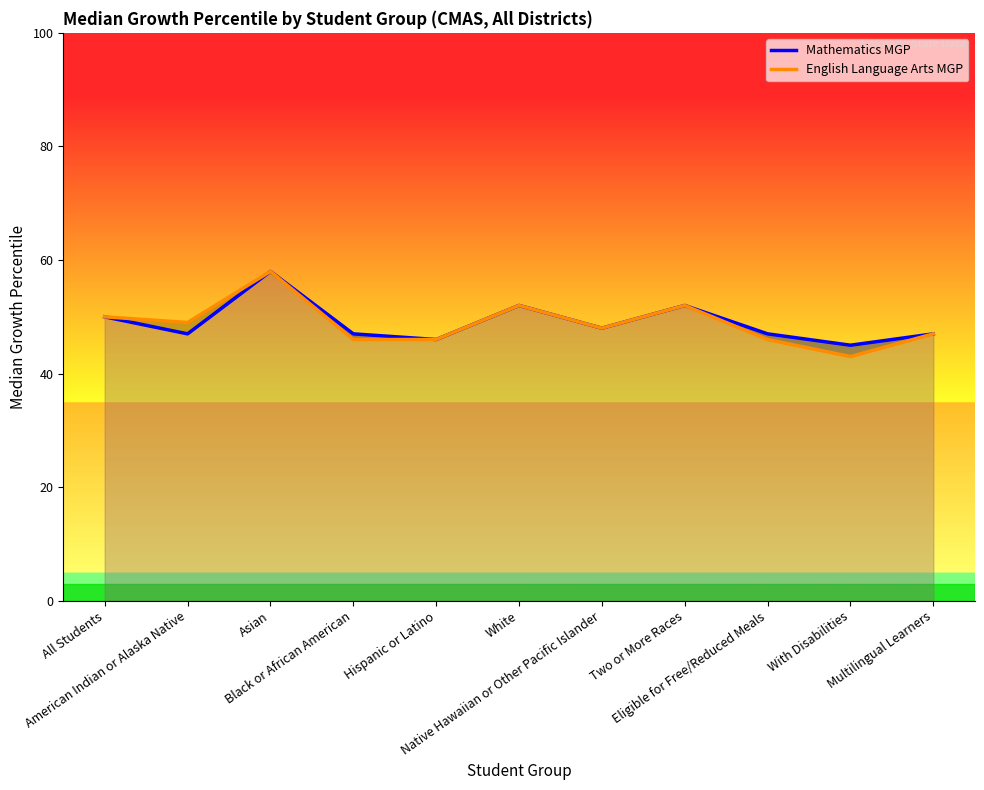

Which category has the lowest value in the Mathematics MGP series?

With Disabilities